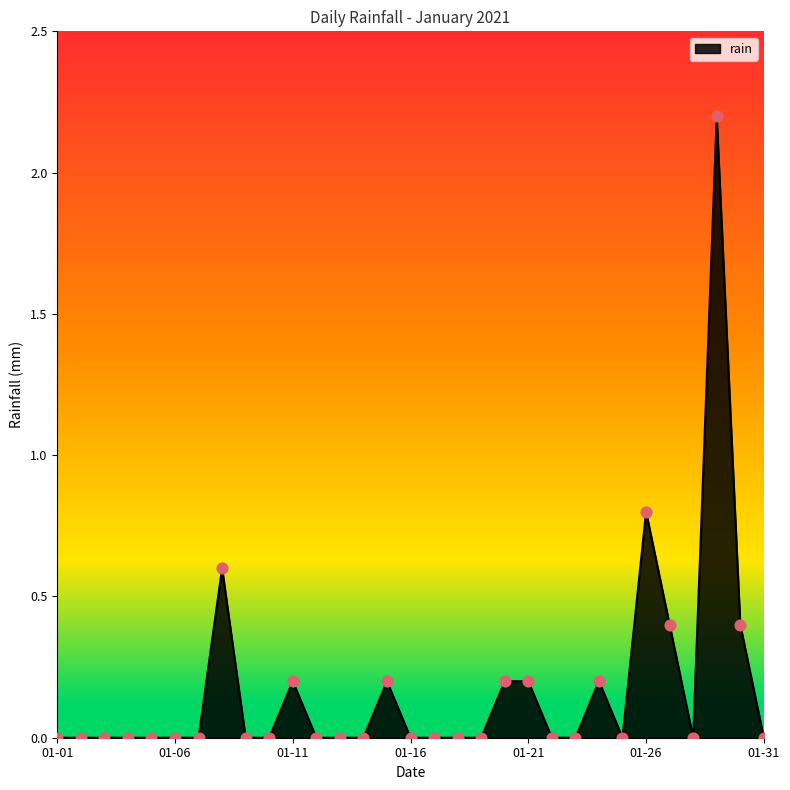

What is the greatest value displayed?

2.2